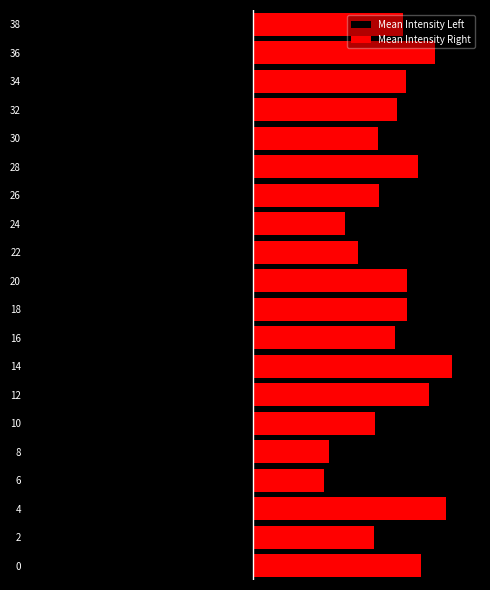

Which series has the largest range (max minus min)?

Mean Intensity Left